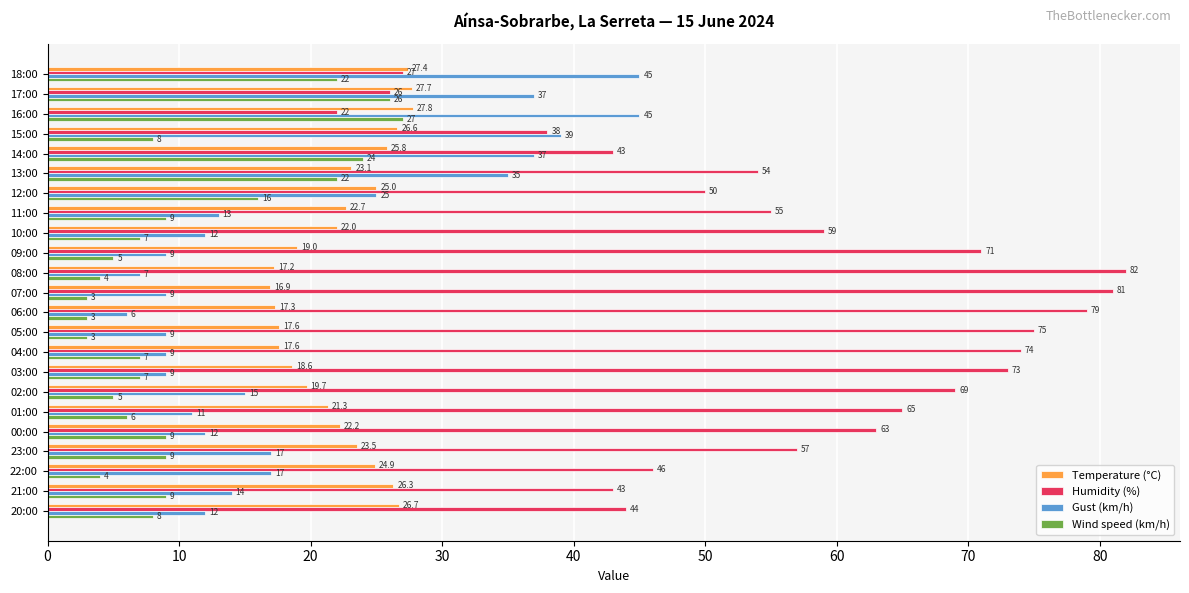

At which category is the sum across all series the highest?

13:00